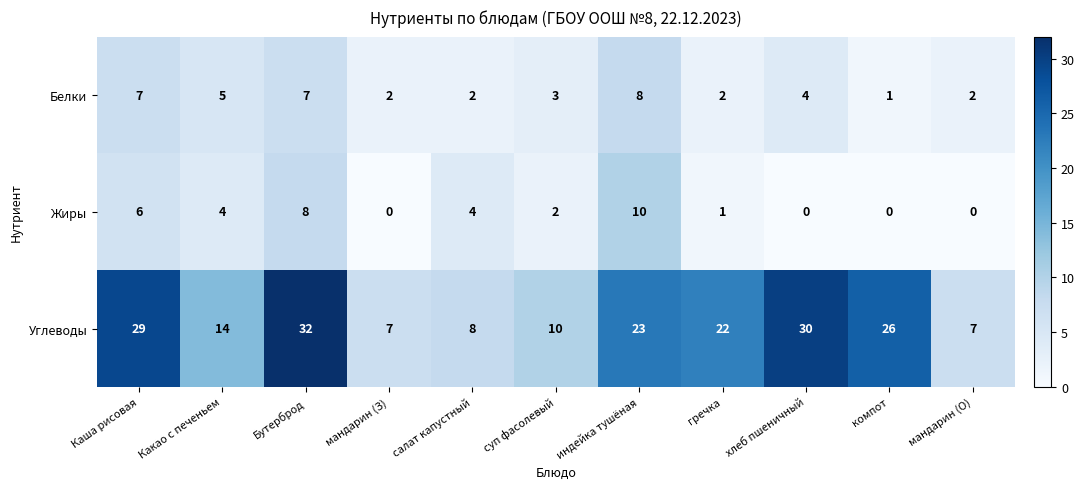

Which series changed the most between мандарин (З) and гречка?

Углеводы